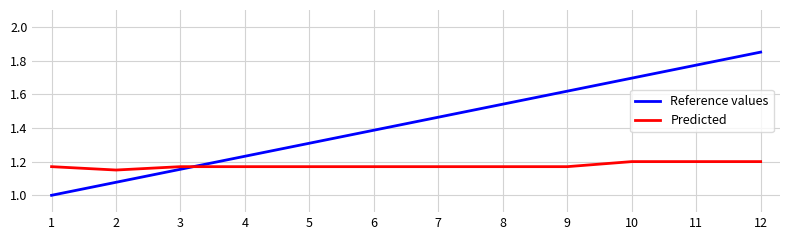

Which series has the widest spread of values?

Reference values